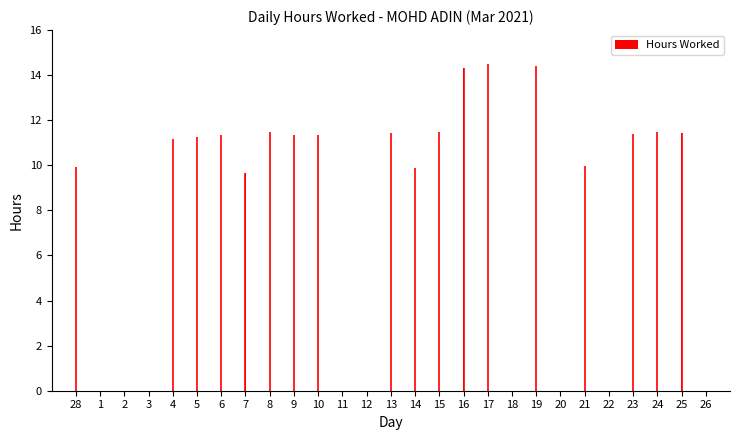

Does the chart contain stacked bars?

No